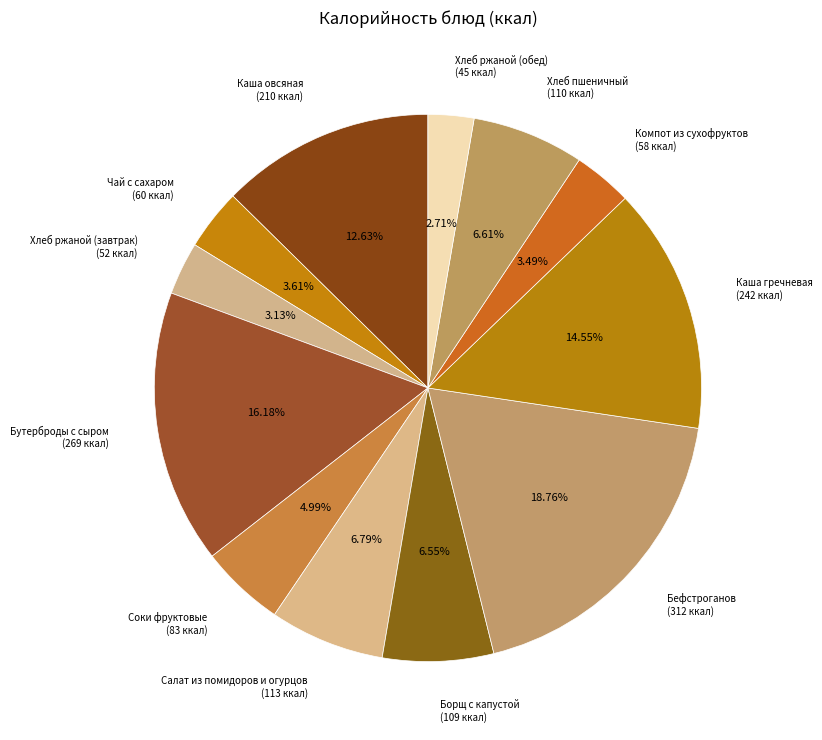

To the nearest percent, what portion does Бефстроганов represent?

19%